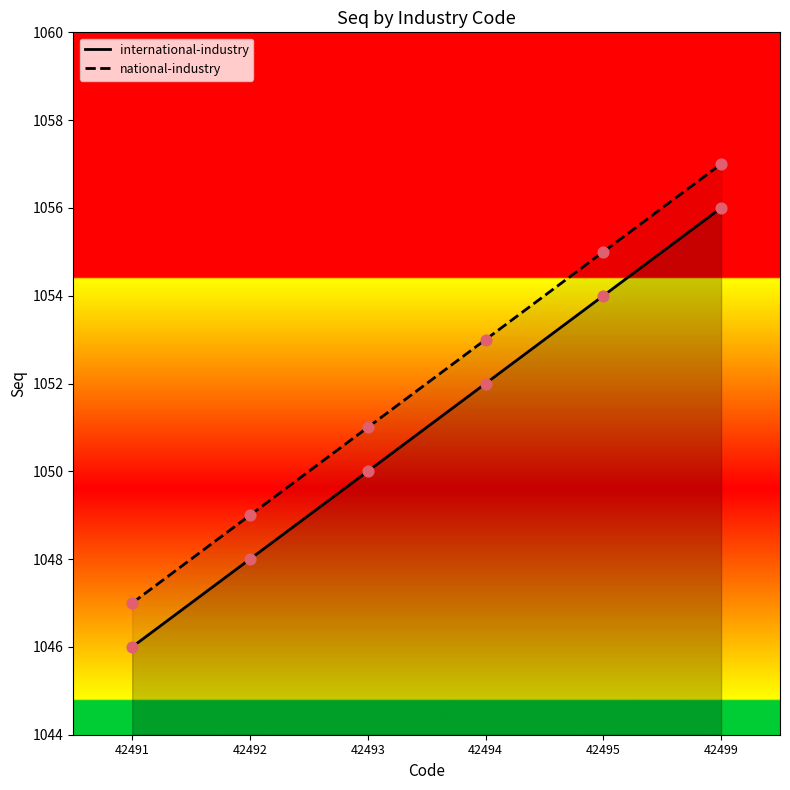

Is the value of international-industry at 42495 greater than the value of national-industry at 42493?

Yes